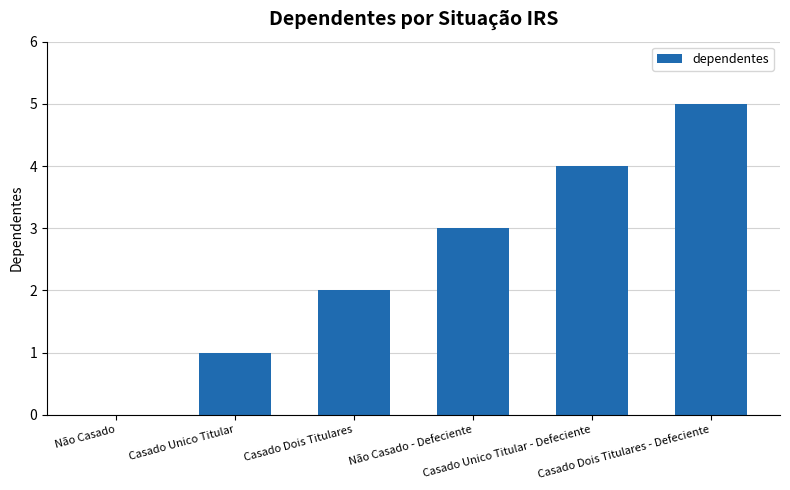

True or false: the data shows 1 at Não Casado - Defeciente.

False